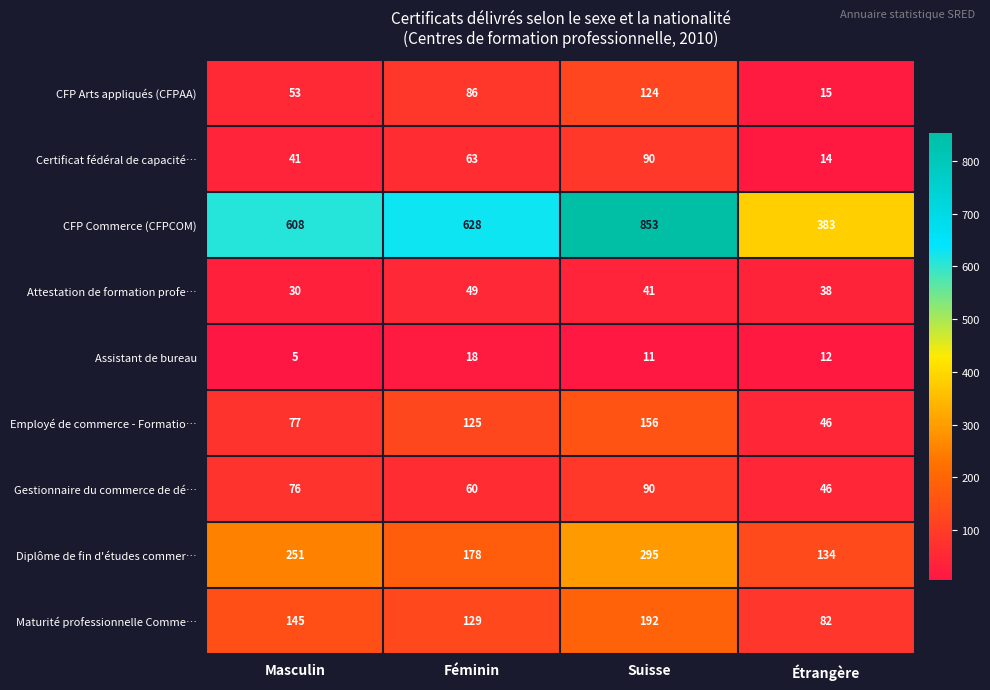

Which series has the largest total across all categories?

CFP Commerce (CFPCOM)